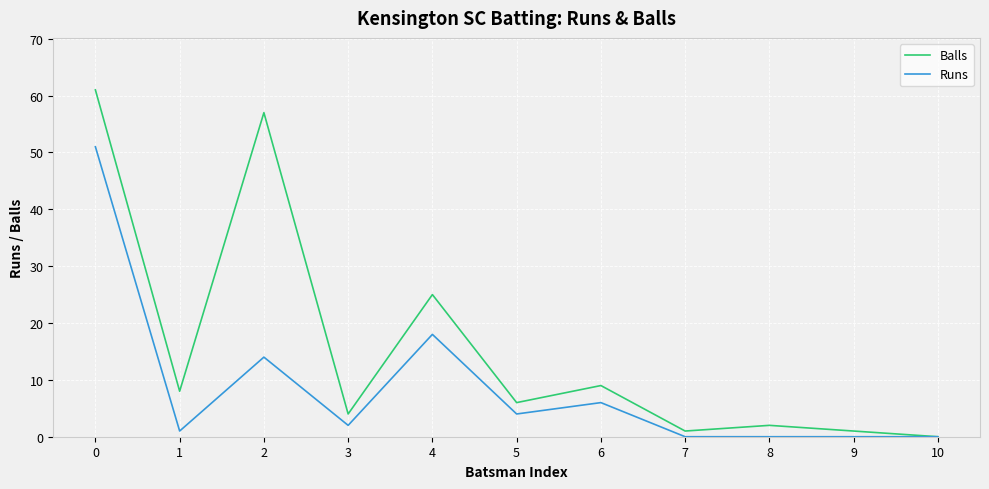

Does the chart display data point markers on the line(s)?

No